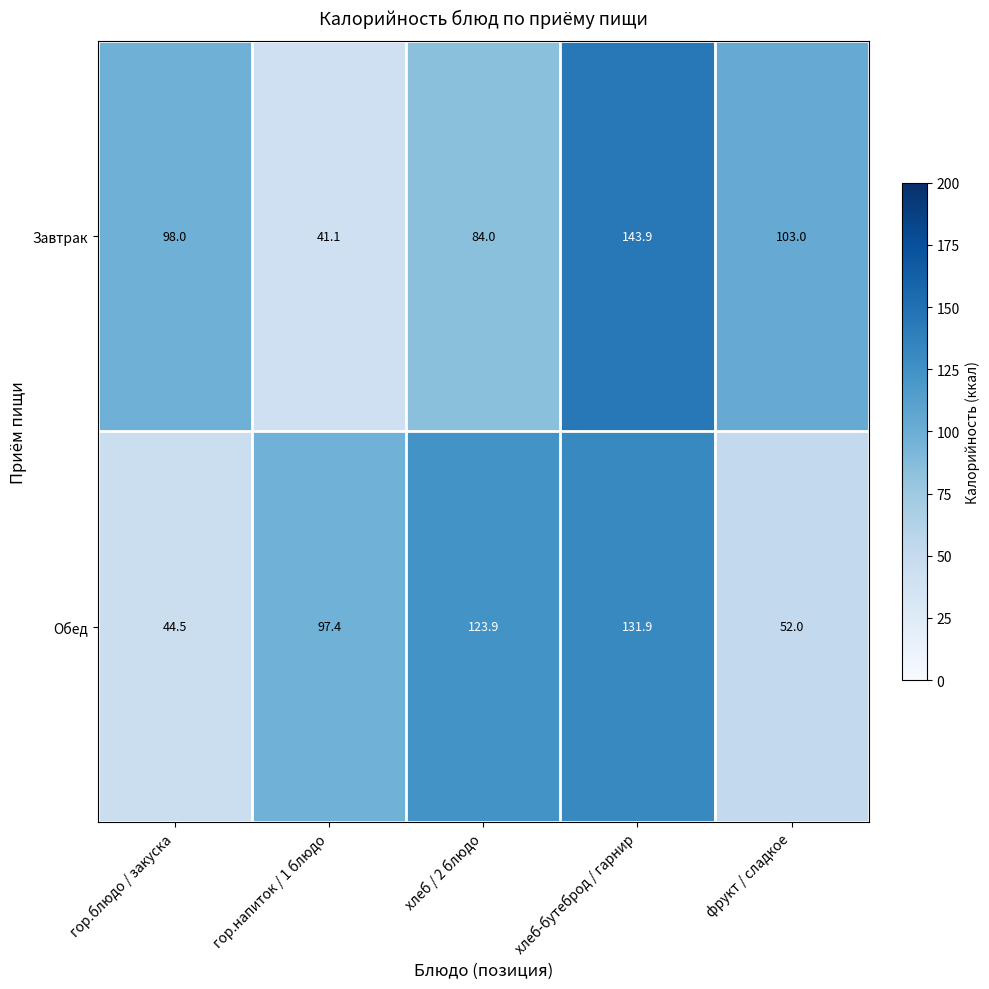

How many data points in Завтрак are less than 98?

2